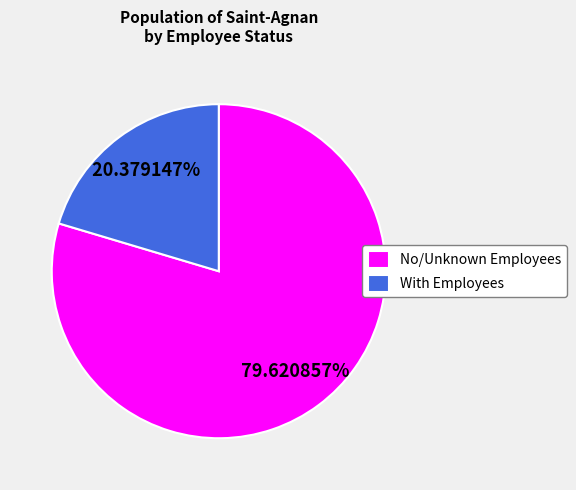

Rank the categories by value from highest to lowest.

No/Unknown Employees, With Employees